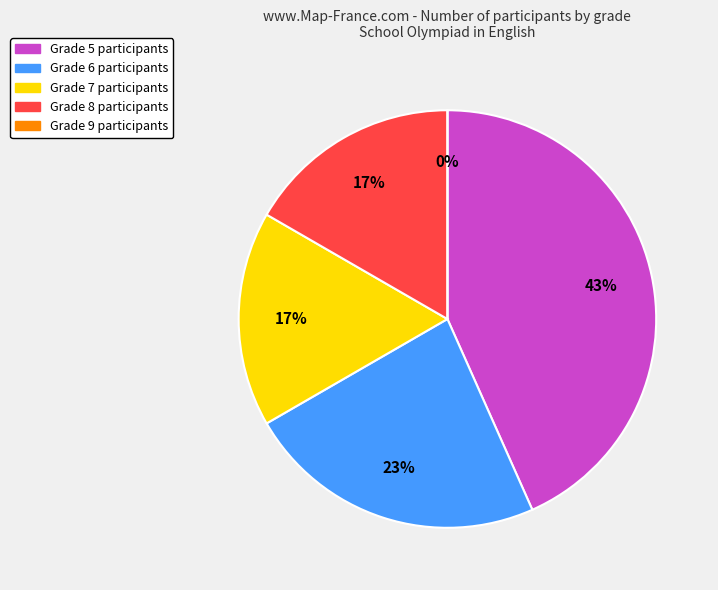

Does any single category account for the majority?

No